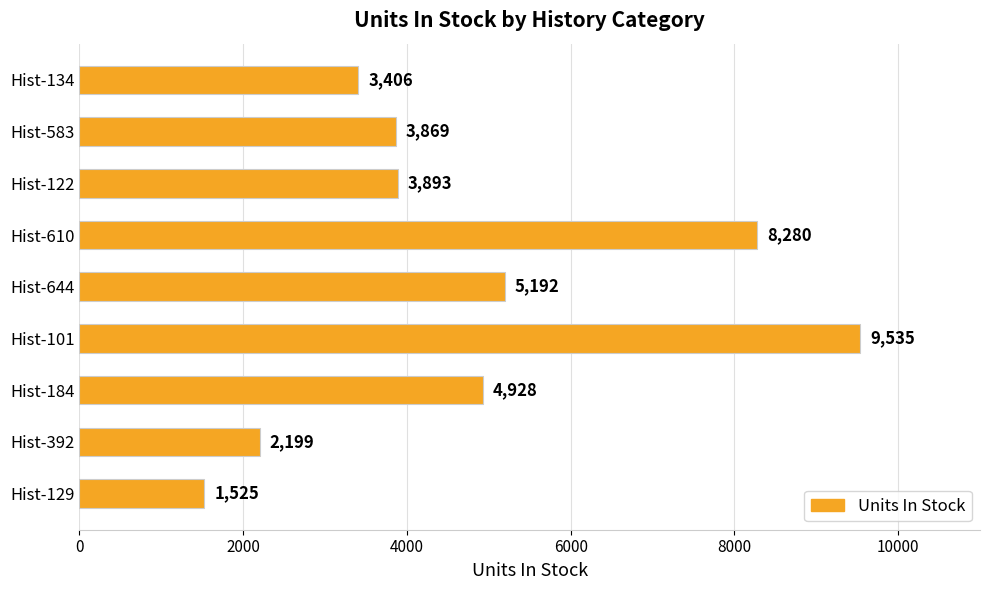

Reading top to bottom, extract all data points from this chart.

3406	3869	3893	8280	5192	9535	4928	2199	1525